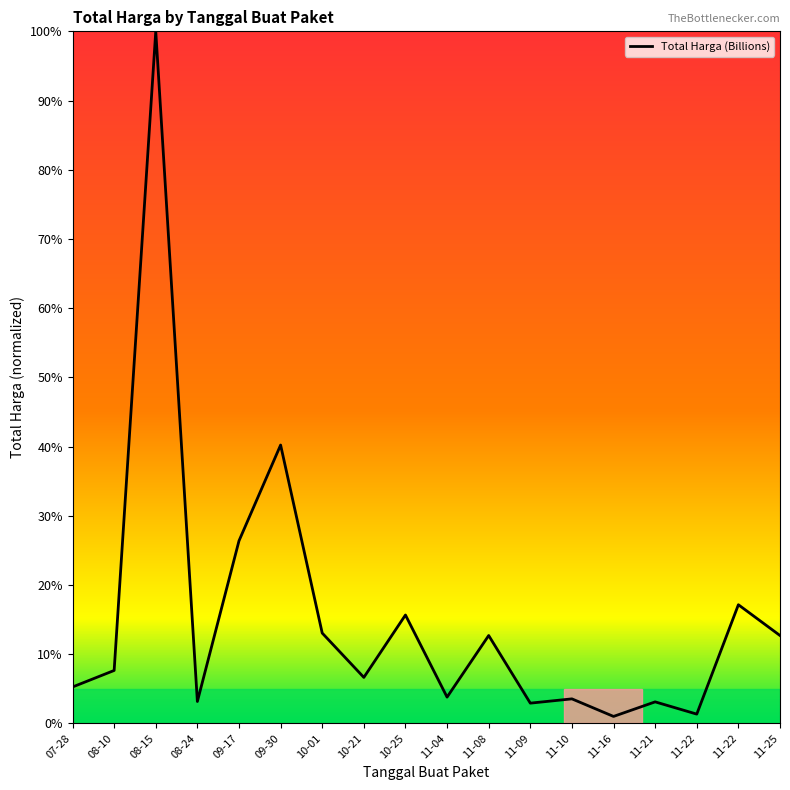

Approximately how many times larger is the value at 10-01 compared to 11-21?

4.2